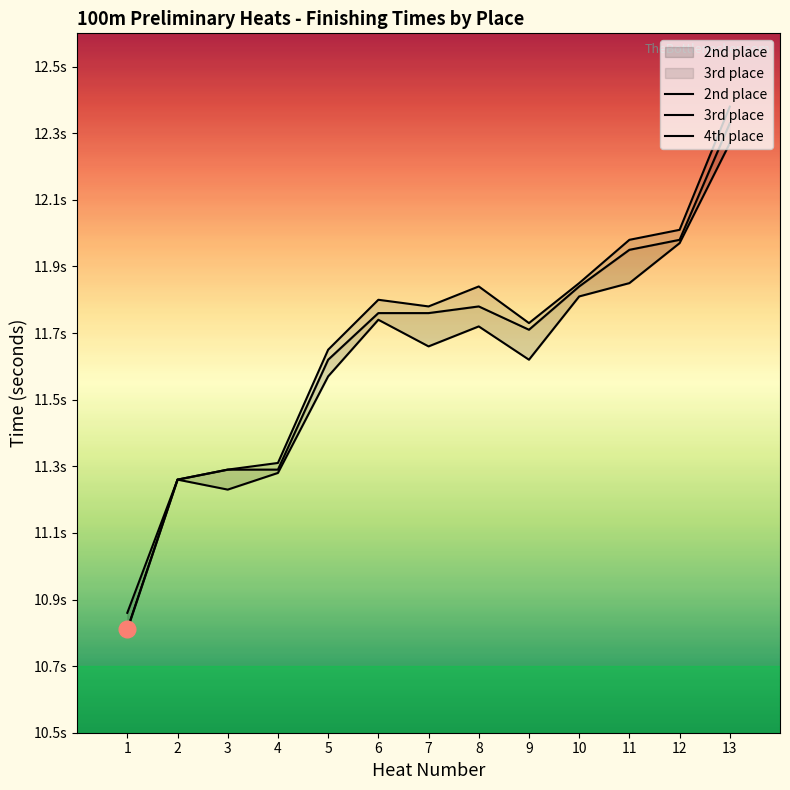

At how many categories does at least one series exceed 11?

12